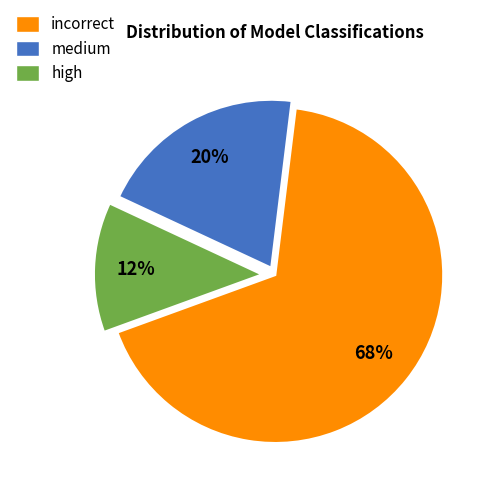

Which has a higher value, high or incorrect?

incorrect